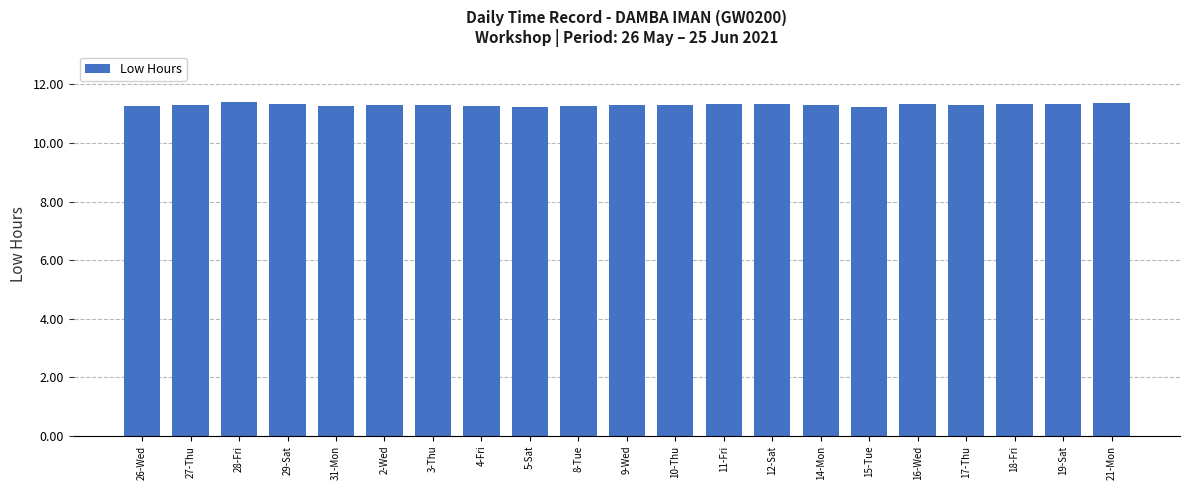

True or false: the data shows 11.3 at 3-Thu.

True